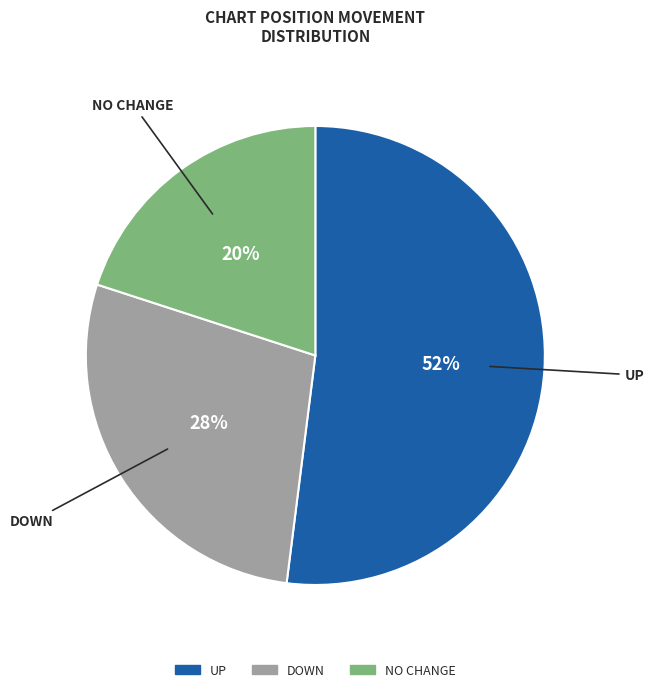

To the nearest percent, what is the difference between the largest and smallest slice percentages?

32%